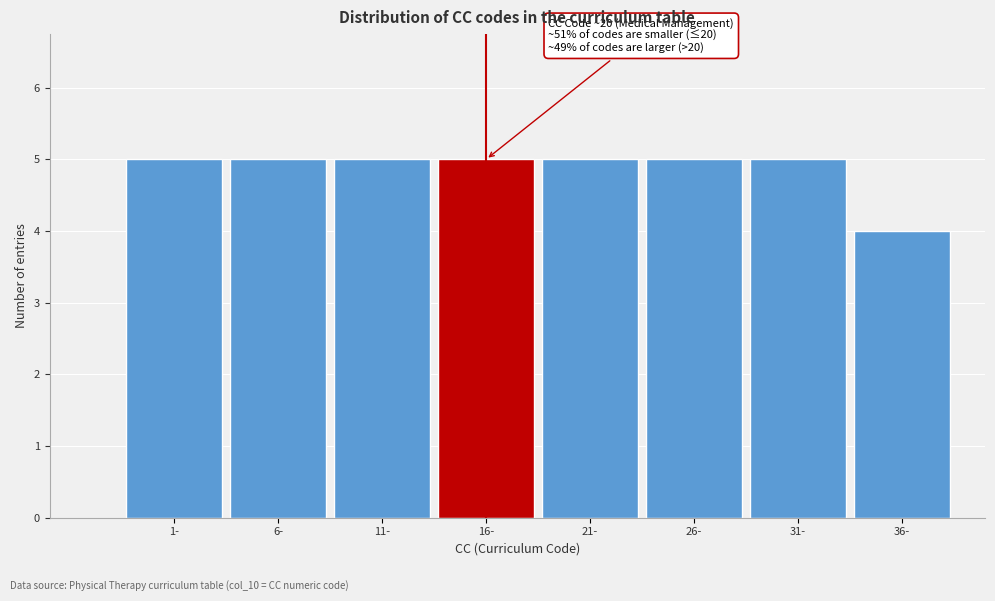

Reading right to left, what are all the values shown in this chart?

4	5	5	5	5	5	5	5